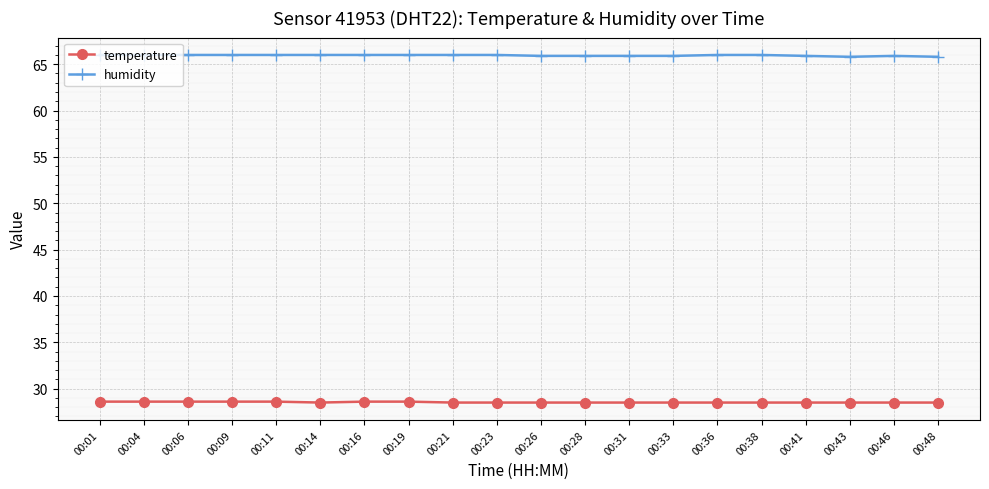

What is the greatest value displayed?

66.0